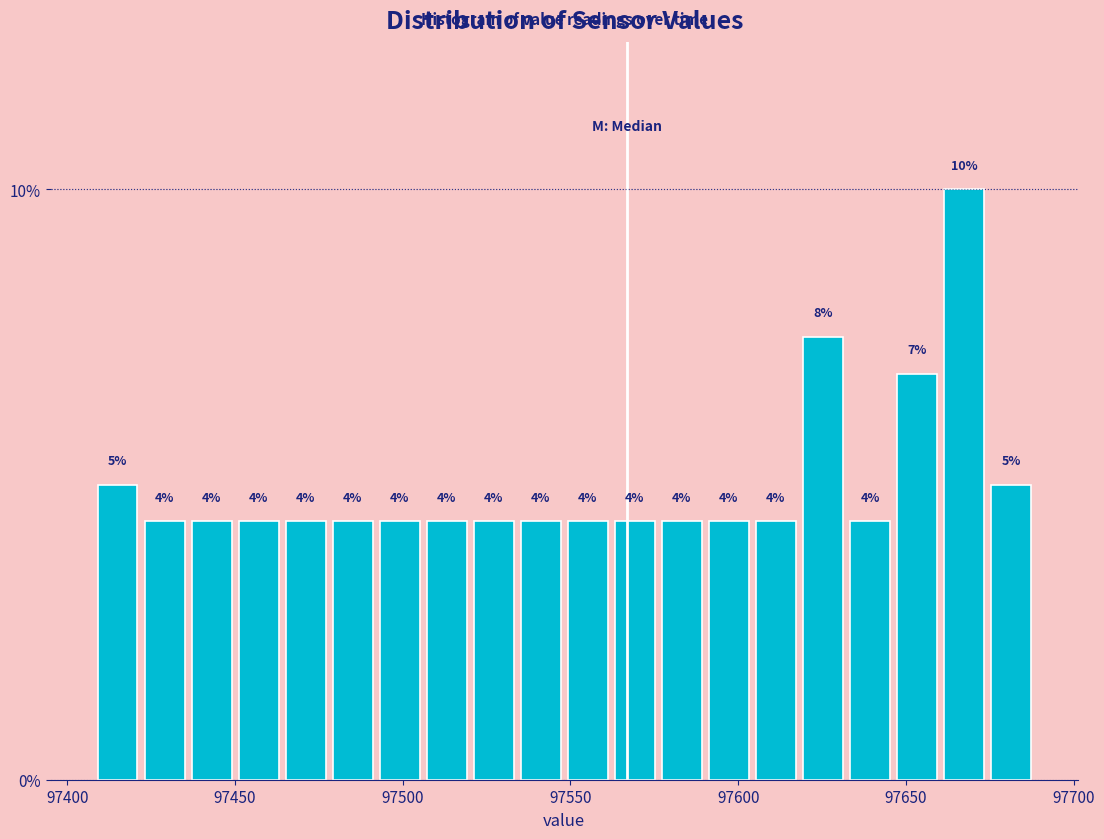

Around what value on the x-axis is the tallest bar? Give the approximate position of its centre, as read against the axis.

97665